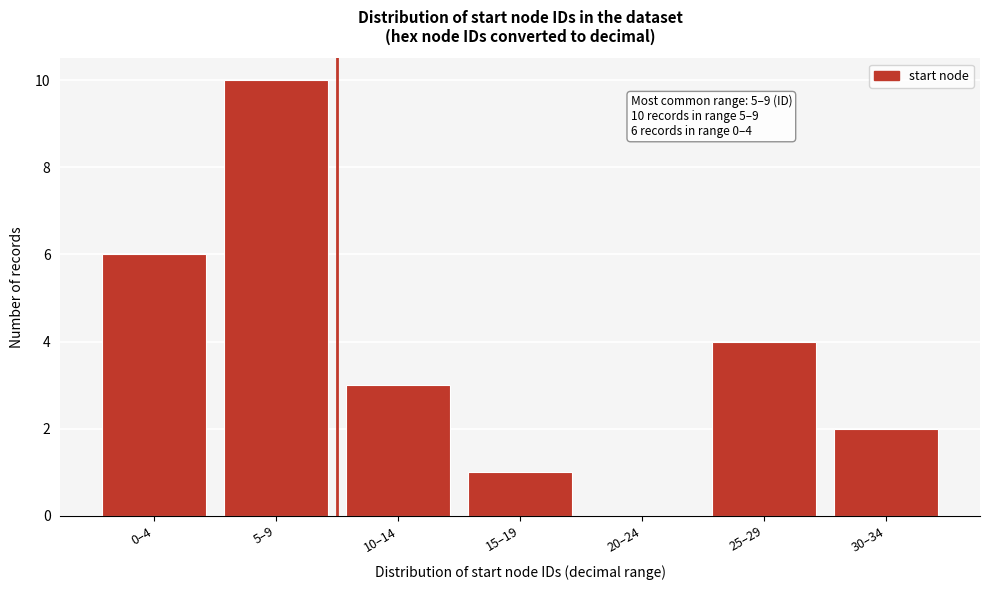

Reading left to right, what are all the values shown in this chart?

0–4=6	5–9=10	10–14=3	15–19=1	20–24=0	25–29=4	30–34=2